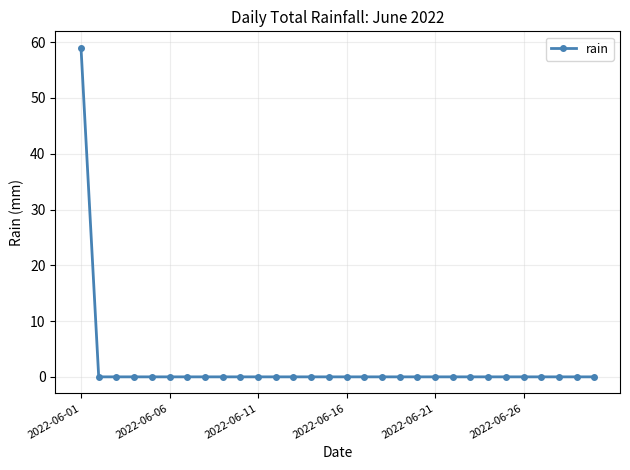

What is the maximum value shown in the chart?

59